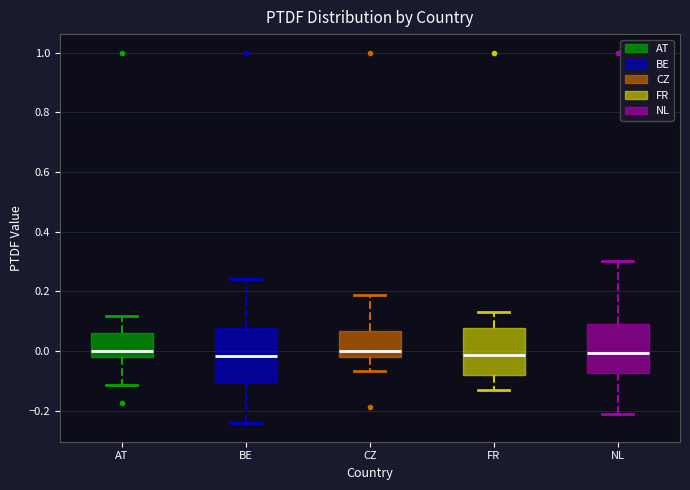

Reading left to right, transcribe this box plot: for each box, give where its median line is, the range the box spans, and where its two whiskers end, as read against the y-axis. The values are not printed on the chart, so give them approximately, as read against the axis.

AT: median 0.00, box -0.02 to 0.06, whiskers -0.12 to 0.12
BE: median -0.02, box -0.10 to 0.08, whiskers -0.24 to 0.24
CZ: median 0.00, box -0.02 to 0.06, whiskers -0.06 to 0.18
FR: median -0.02, box -0.08 to 0.08, whiskers -0.14 to 0.14
NL: median 0.00, box -0.08 to 0.10, whiskers -0.20 to 0.30